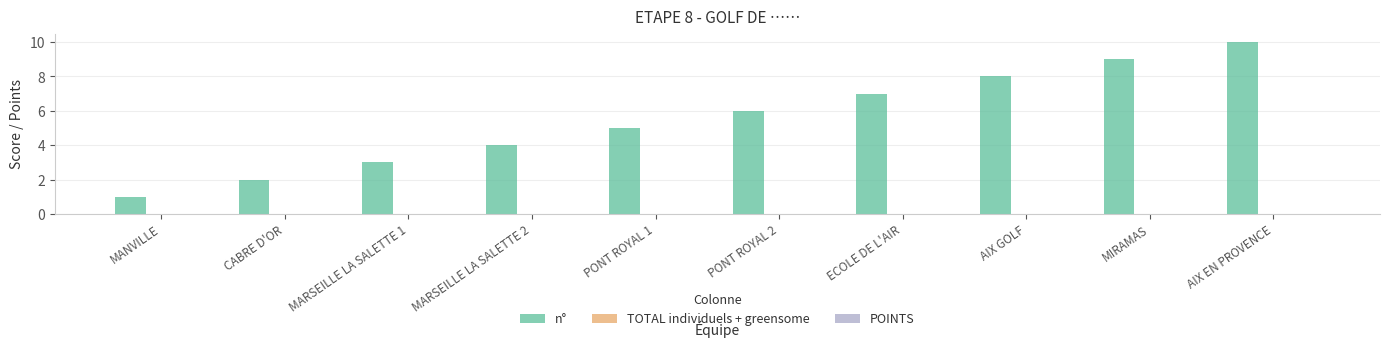

What position from the right is MANVILLE?

10